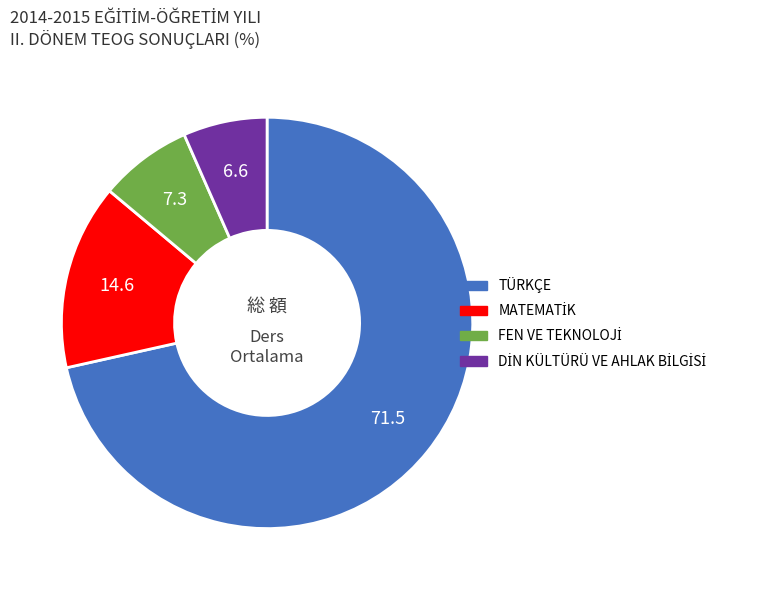

True or false: TÜRKÇE accounts for 72% of the total.

True